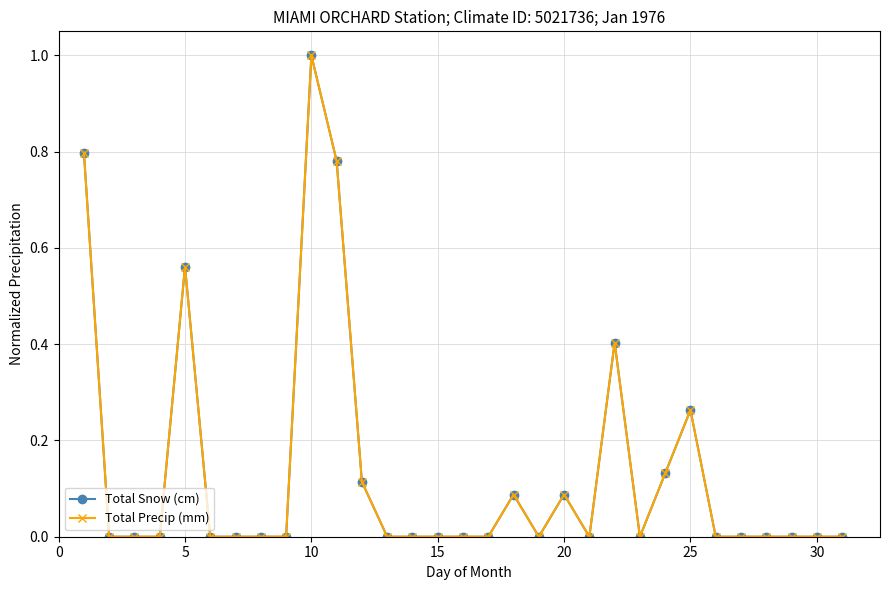

Is this an area chart (filled region under the line)?

No